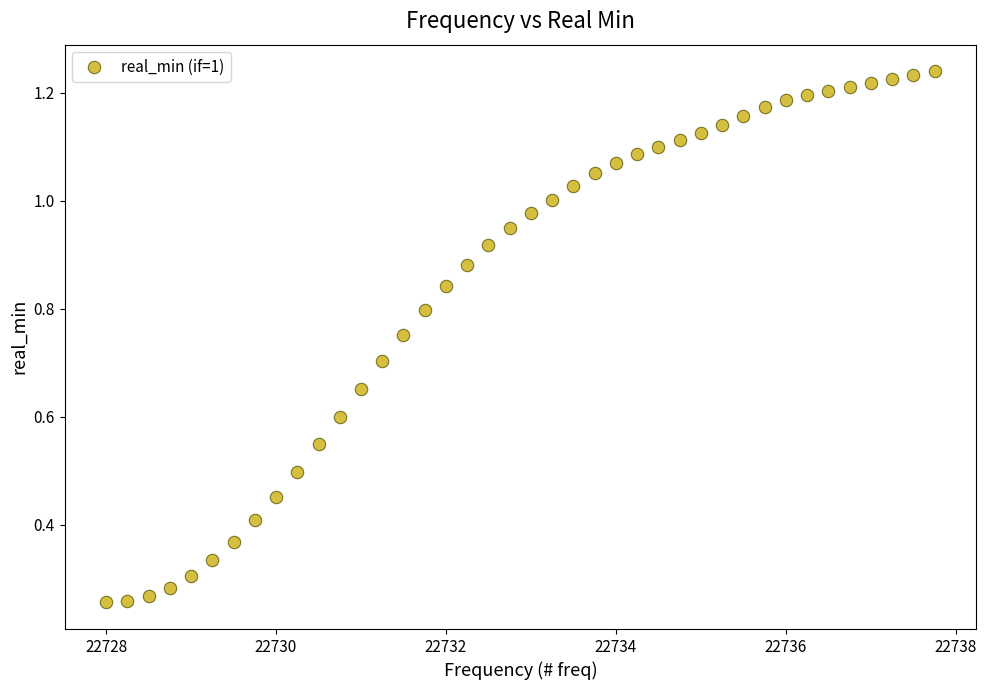

How many data points are displayed?

40